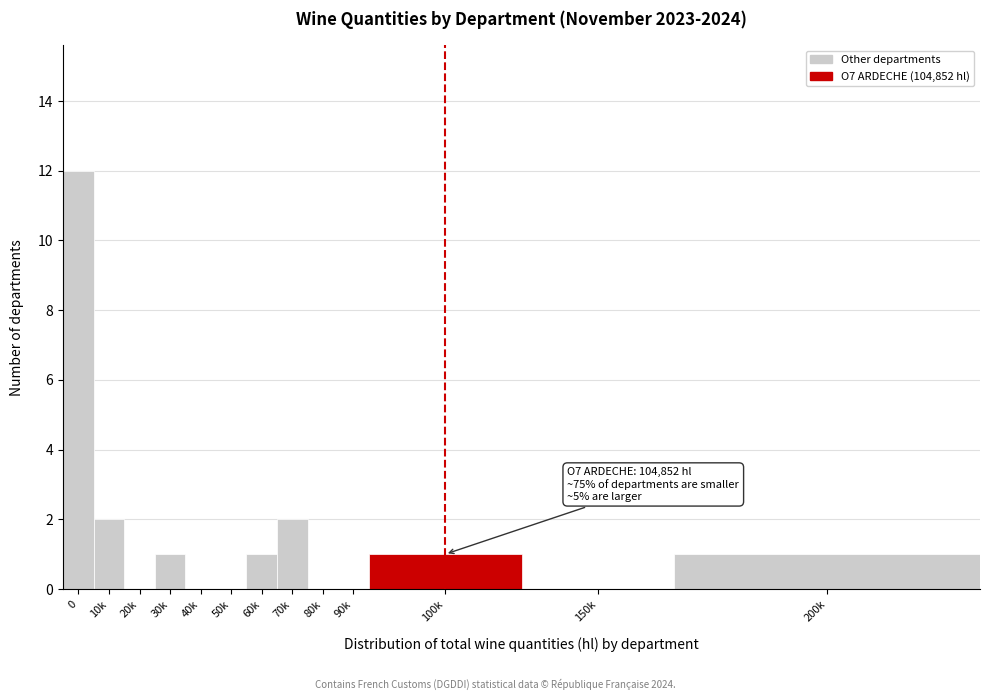

Reading left to right, transcribe all the data shown in this chart.

0=12	10k=2	20k=0	30k=1	40k=0	50k=0	60k=1	70k=2	80k=0	90k=0	100k=1	150k=0	200k=1